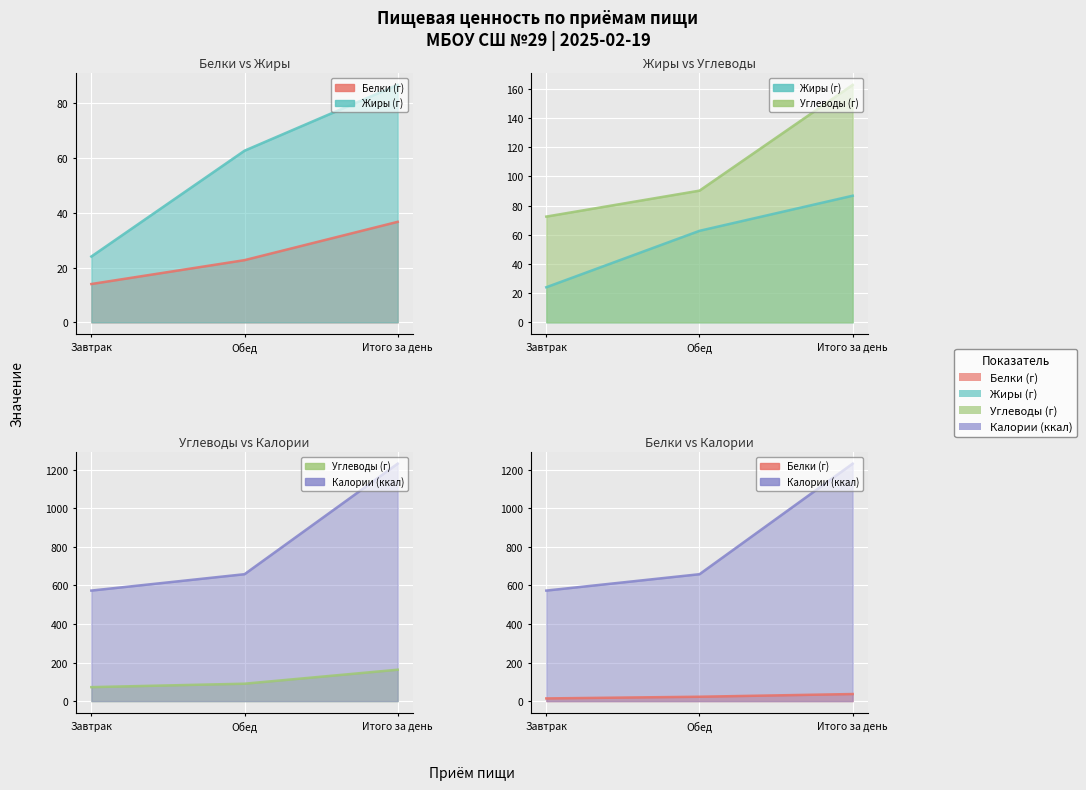

What position from the left is Итого за день?

3